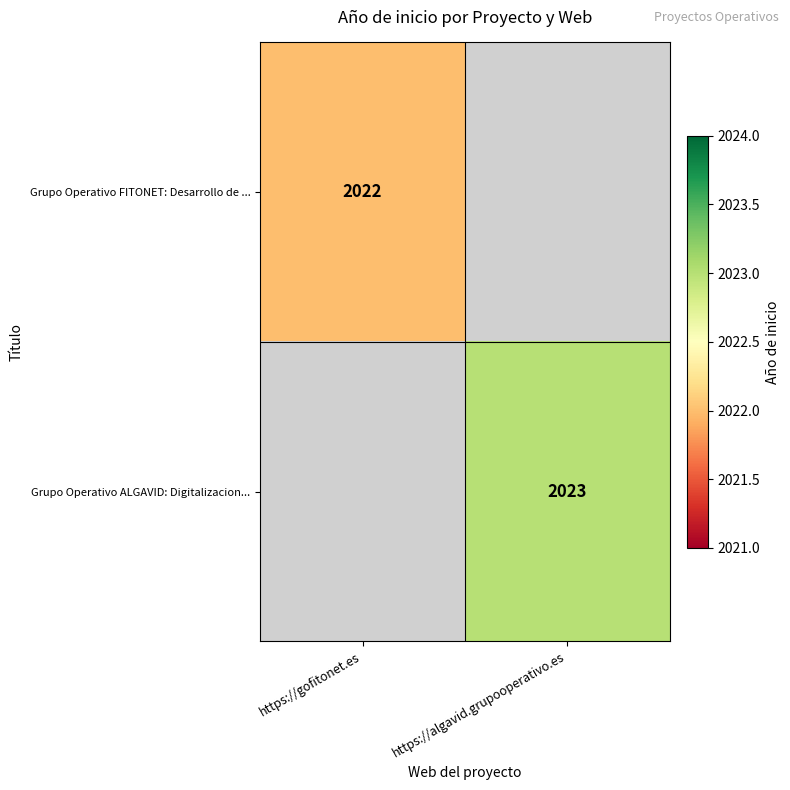

The Grupo Operativo ALGAVID: Digitalizacion... series shows 2023 at https://algavid.grupooperativo.es. True or false?

True